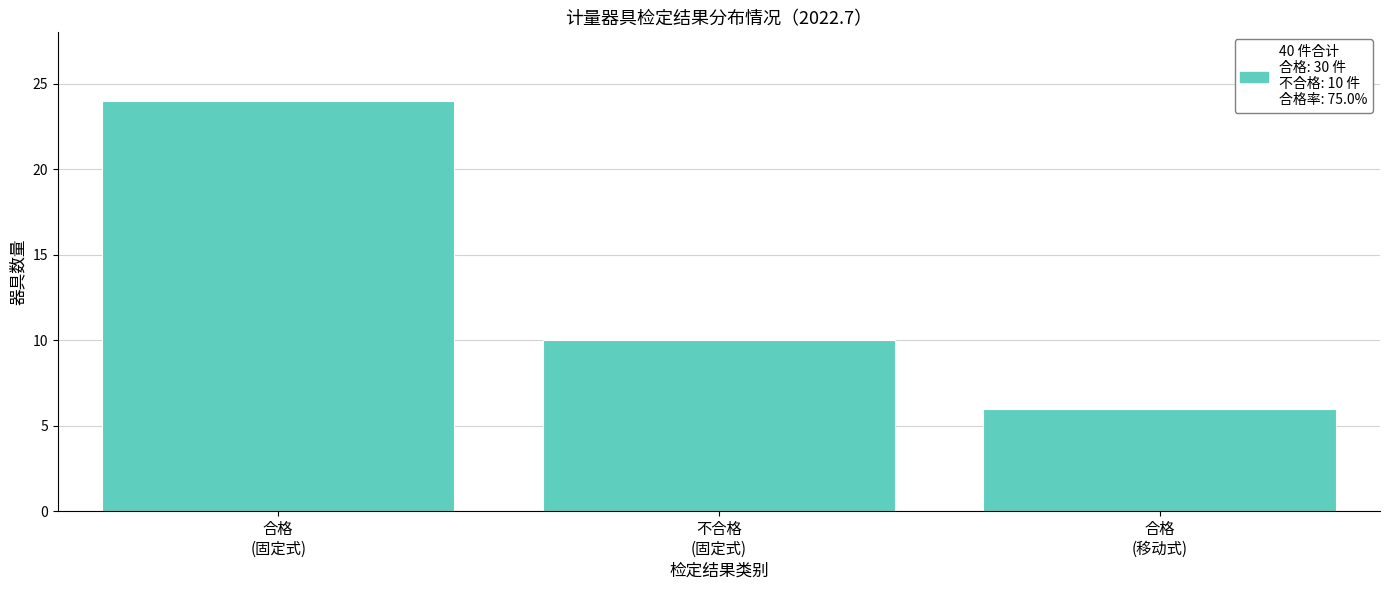

Reading right to left, extract all data points from this chart.

6	10	24